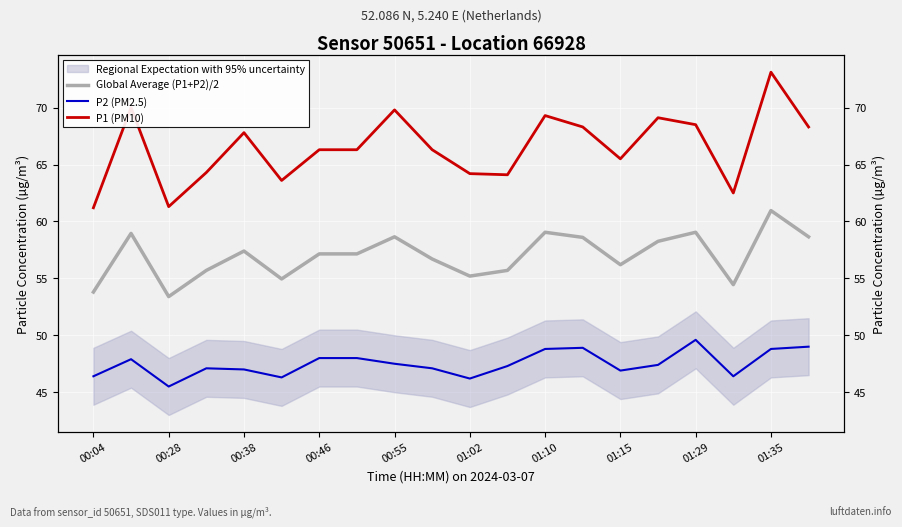

At 00:46, list the series in order from largest to smallest.

P1 (PM10), Global Average (P1+P2)/2, P2 (PM2.5)